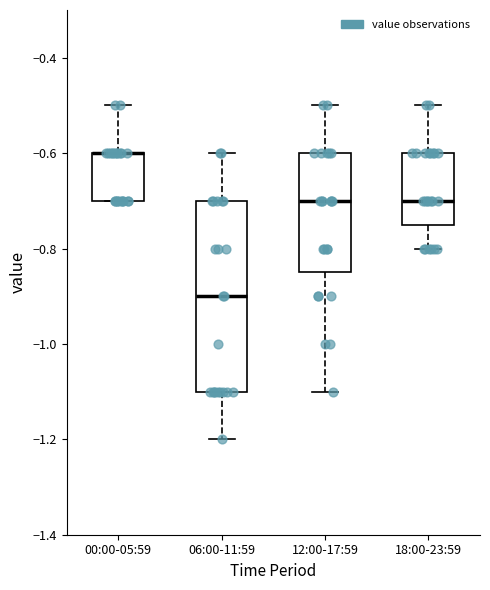

Reading left to right, transcribe this box plot: for each box, give where its median line is, the range the box spans, and where its two whiskers end, as read against the y-axis. The values are not printed on the chart, so give them approximately, as read against the axis.

00:00-05:59: median -0.60 (drawn on the box's upper edge), box -0.70 to -0.60, whiskers -0.70 to -0.50
06:00-11:59: median -0.90, box -1.10 to -0.70, whiskers -1.20 to -0.60
12:00-17:59: median -0.70, box -0.84 to -0.60, whiskers -1.10 to -0.50
18:00-23:59: median -0.70, box -0.74 to -0.60, whiskers -0.80 to -0.50